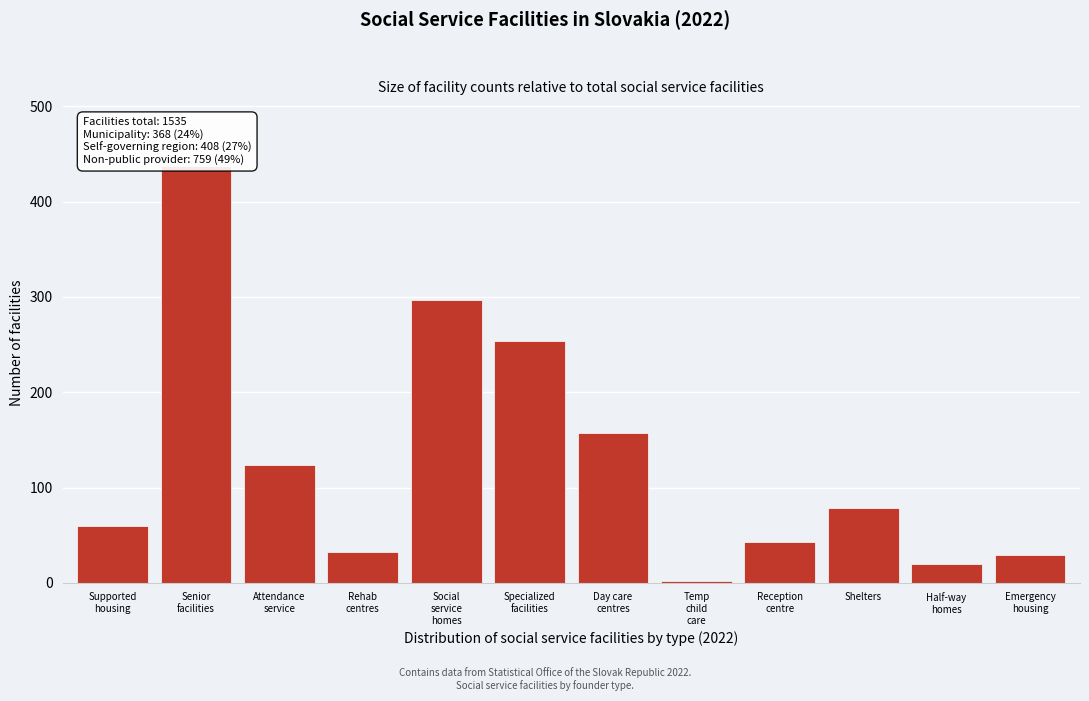

Reading right to left, what are all the values shown in this chart?

29	20	79	43	2	157	254	297	32	124	438	60